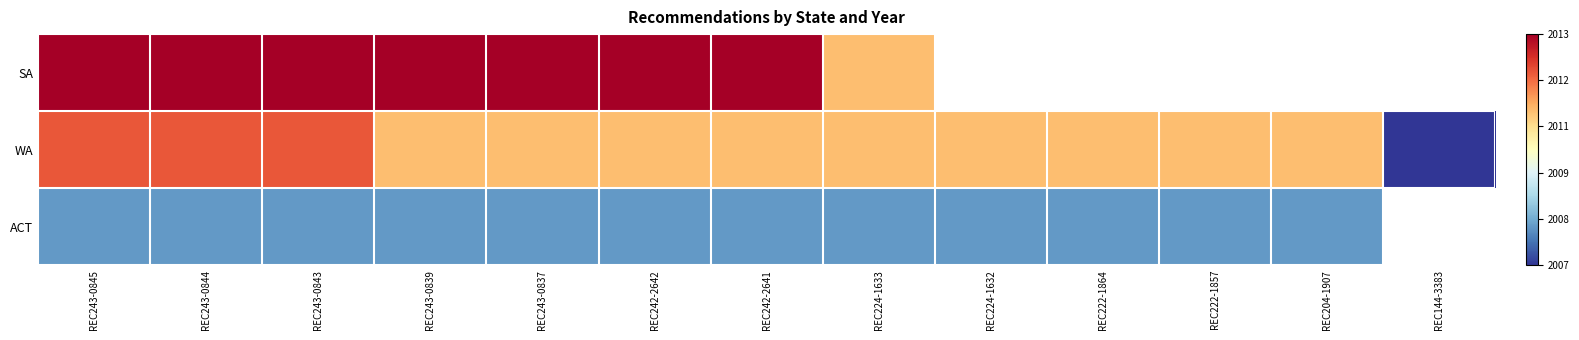

At which category is the sum across all series the highest?

REC243-0845